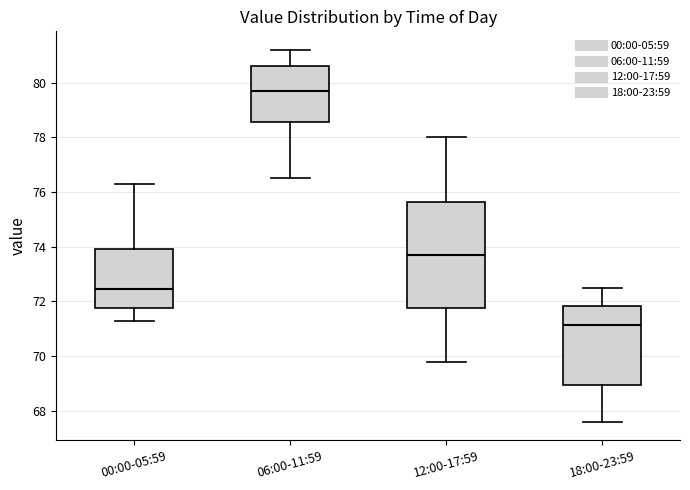

Reading left to right, read every box against the y-axis: the position of its median line, the range the box covers, and the ends of its whiskers. The values are not printed on the chart, so give them approximately, as read against the axis.

00:00-05:59: median 72.4, box 71.8 to 74.0, whiskers 71.4 to 76.4
06:00-11:59: median 79.8, box 78.6 to 80.6, whiskers 76.6 to 81.2
12:00-17:59: median 73.8, box 71.8 to 75.6, whiskers 69.8 to 78.0
18:00-23:59: median 71.2, box 69.0 to 71.8, whiskers 67.6 to 72.6